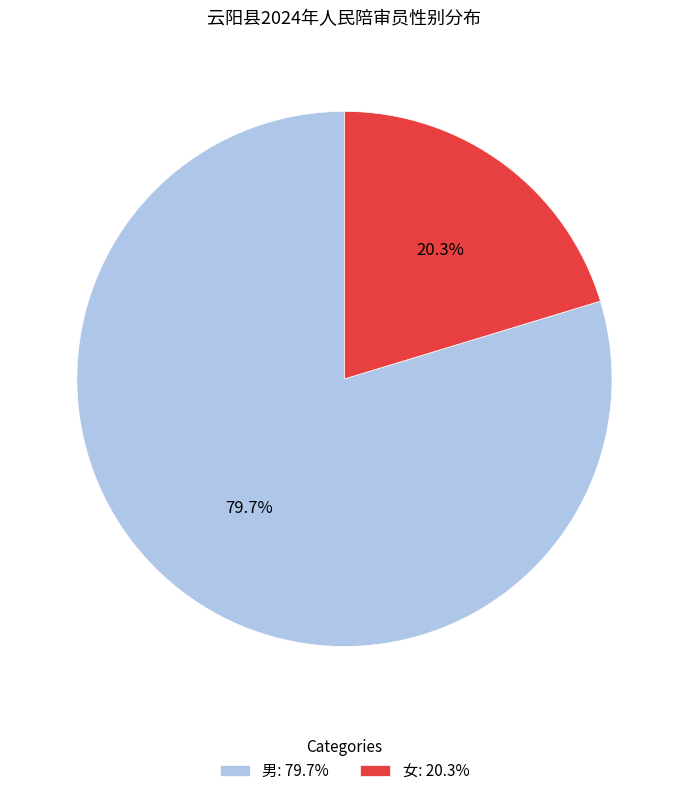

Is 女 the majority of the pie?

No